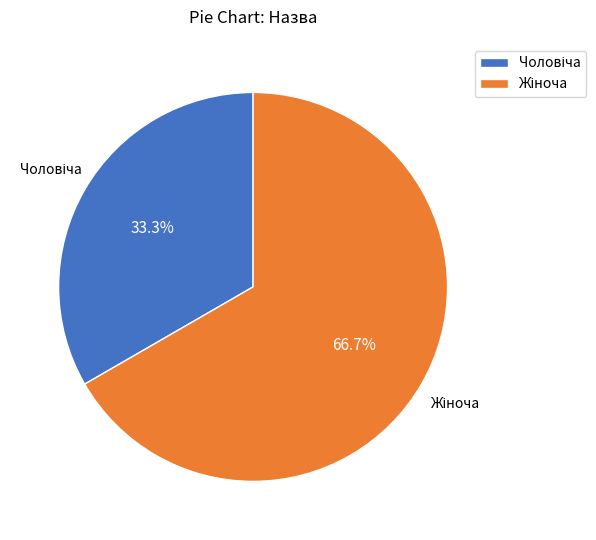

To the nearest percent, what is the difference between the largest and smallest slice percentages?

33%